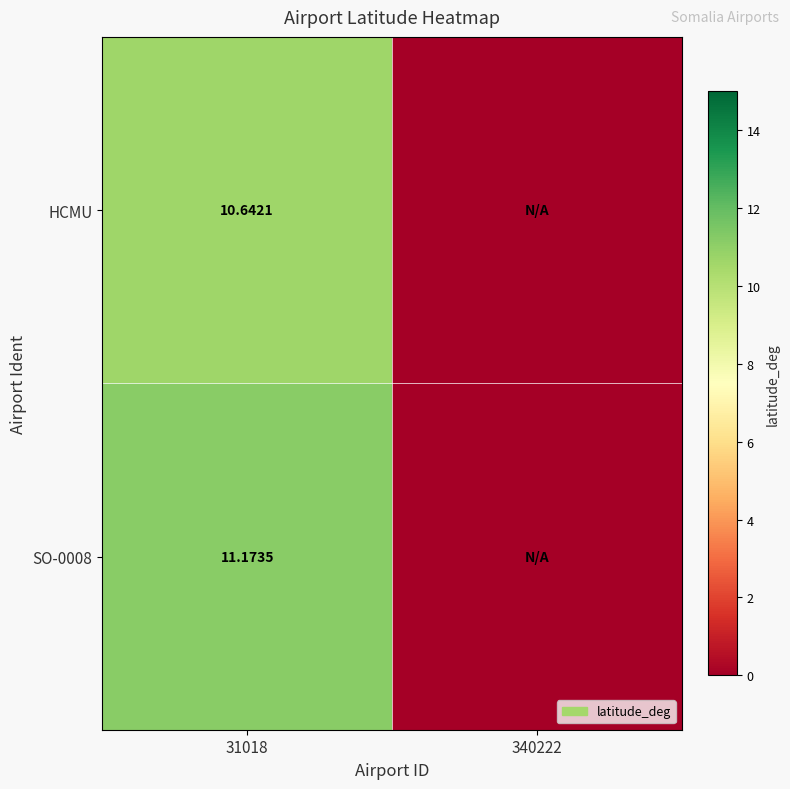

Is the value of HCMU at 31018 greater than the value of SO-0008 at 31018?

No